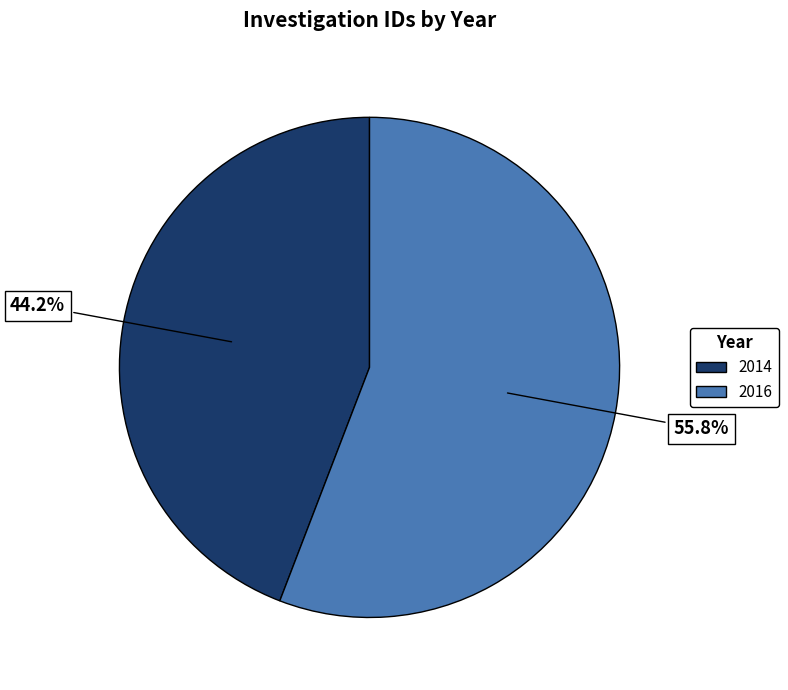

Approximately how many times larger is the value at 2016 compared to 2014?

1.3